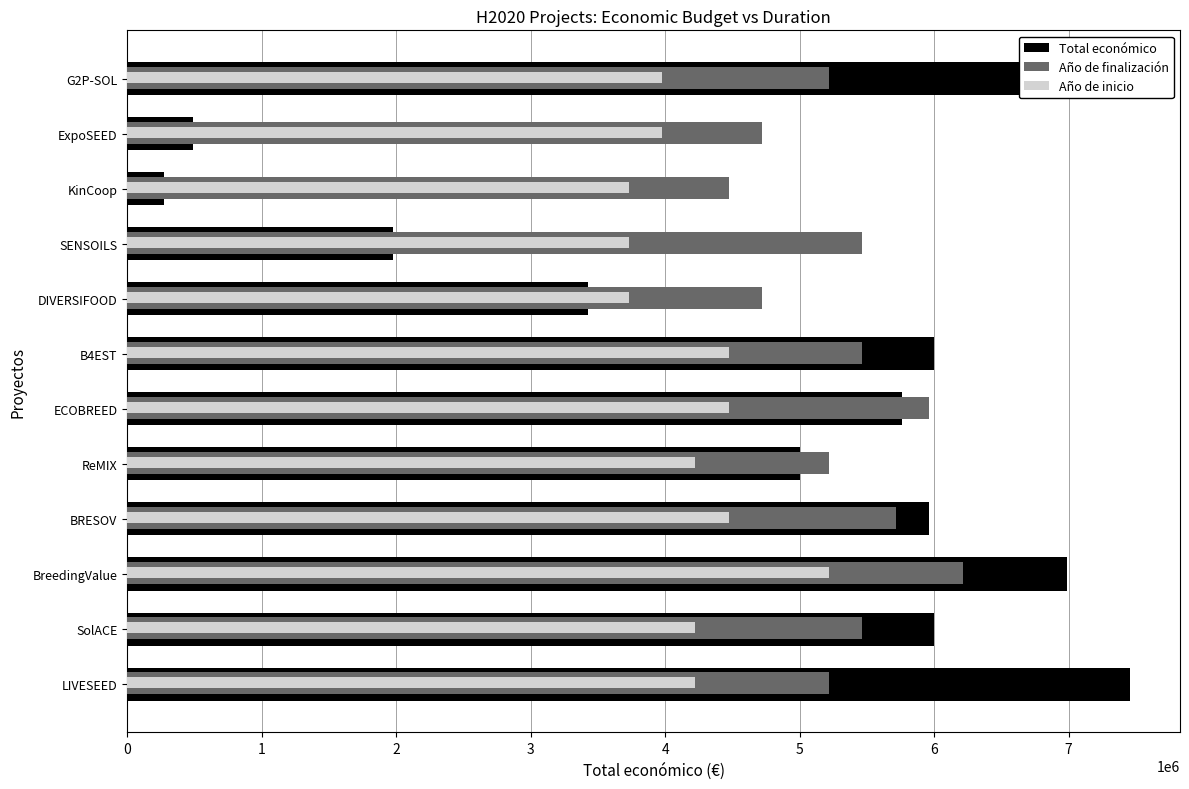

Is it true that Año de inicio equals 4224408.8 at ReMIX?

True